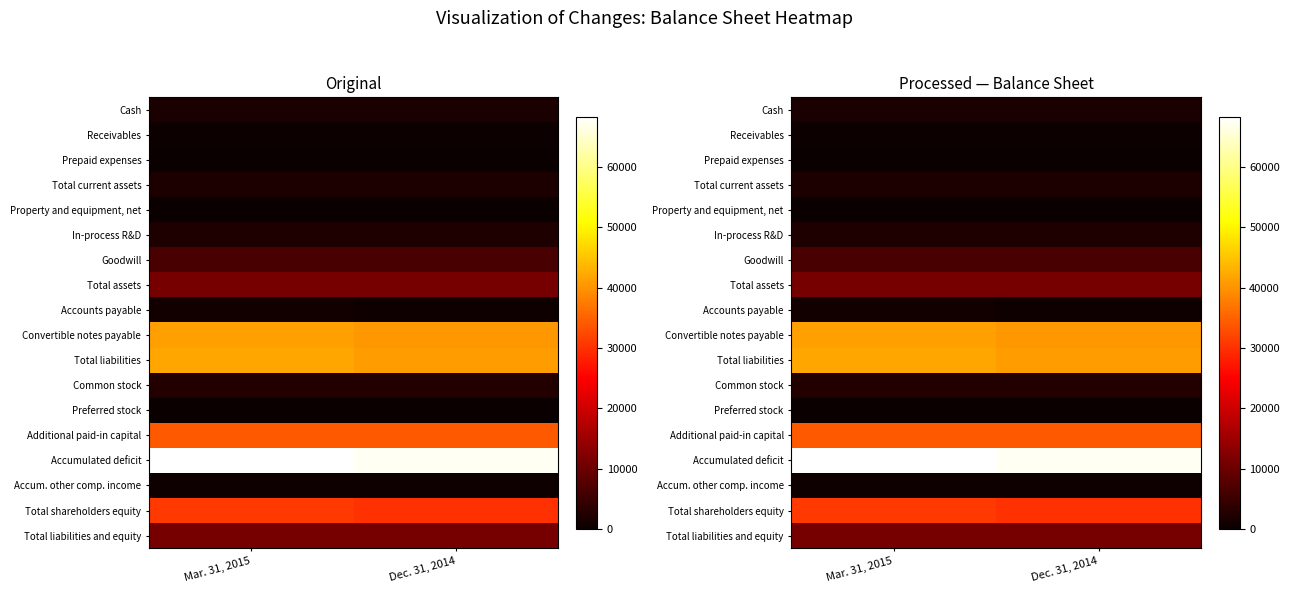

How many data points does each series have?

2